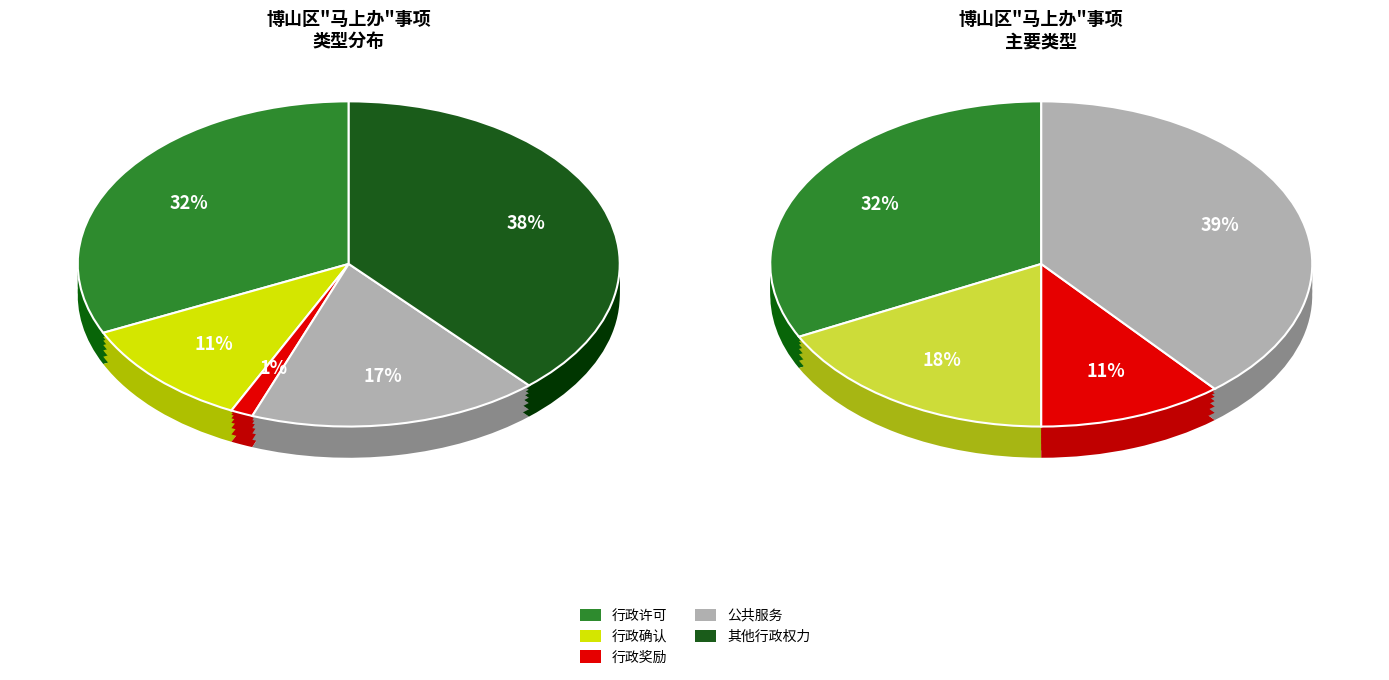

Which slice is the smallest?

行政奖励